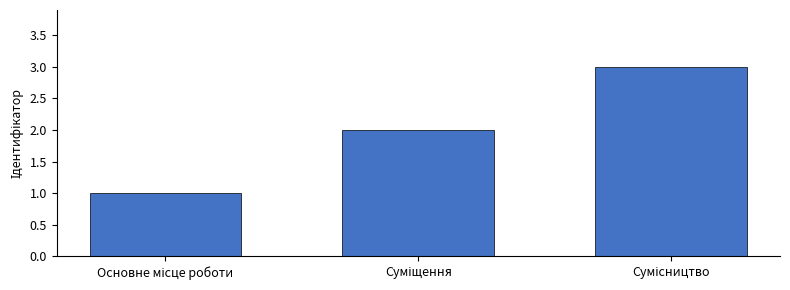

What is the value of the 2nd bar from the left?

2